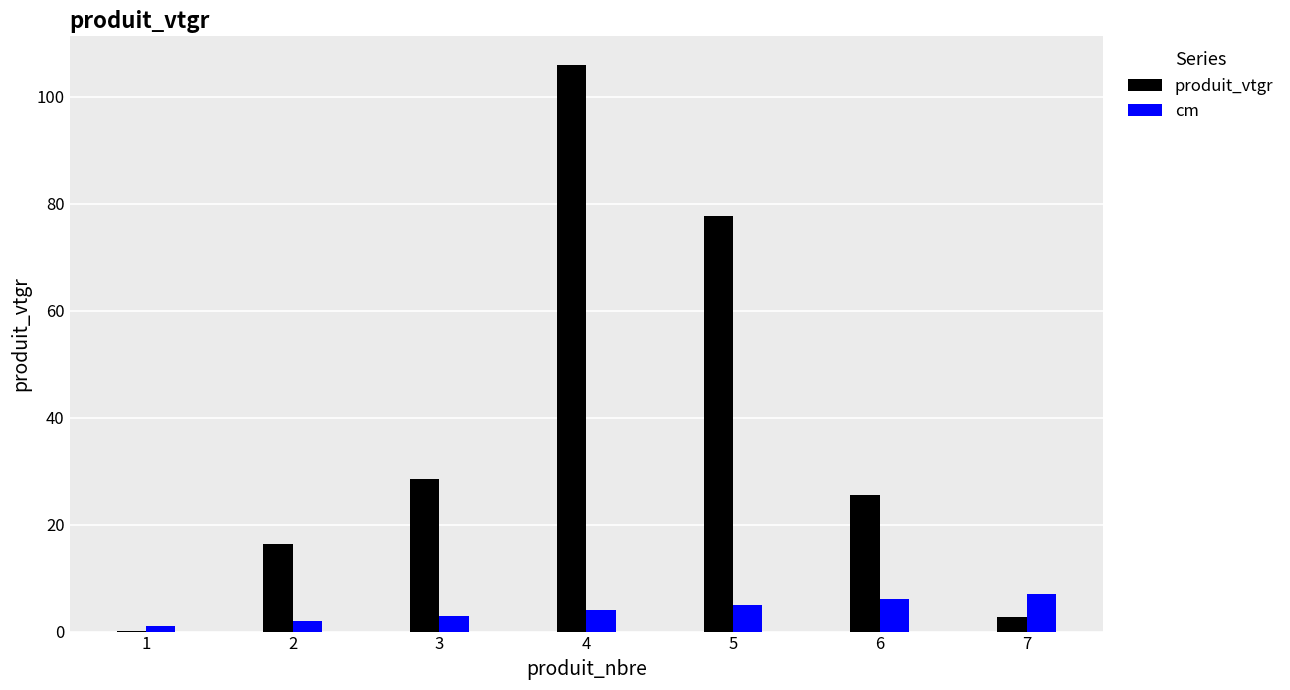

What is the maximum value shown in the chart?

106.0